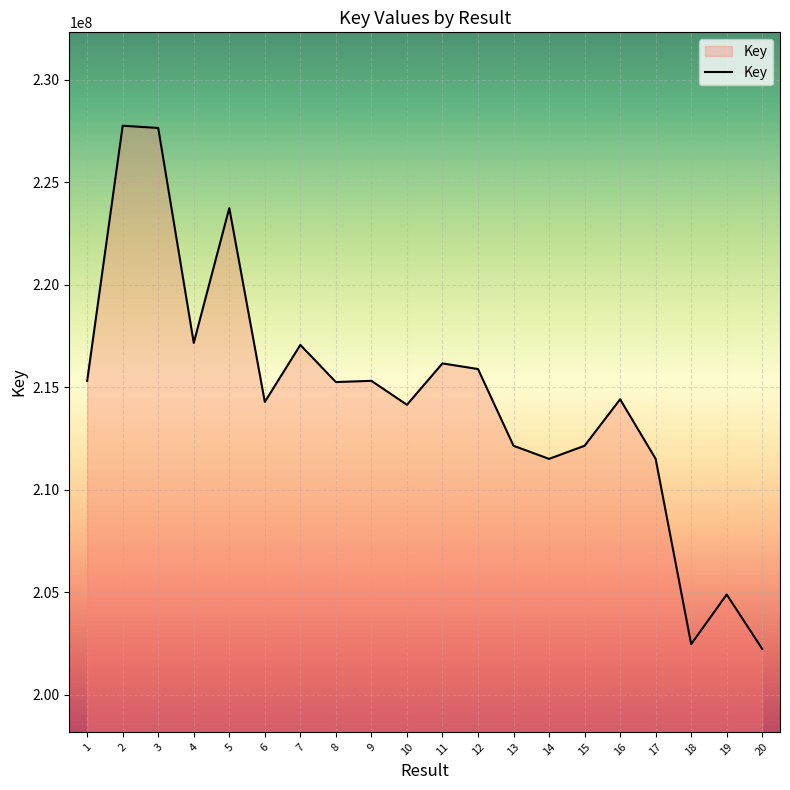

Between 7 and 12, which is larger?

7